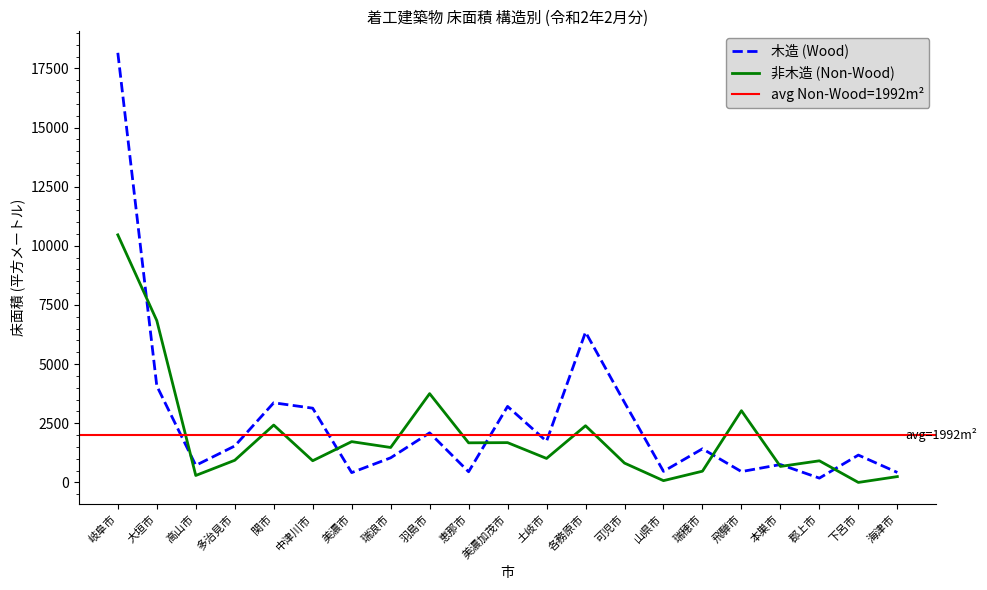

What are all the series names shown in the legend?

木造 (Wood), 非木造 (Non-Wood)